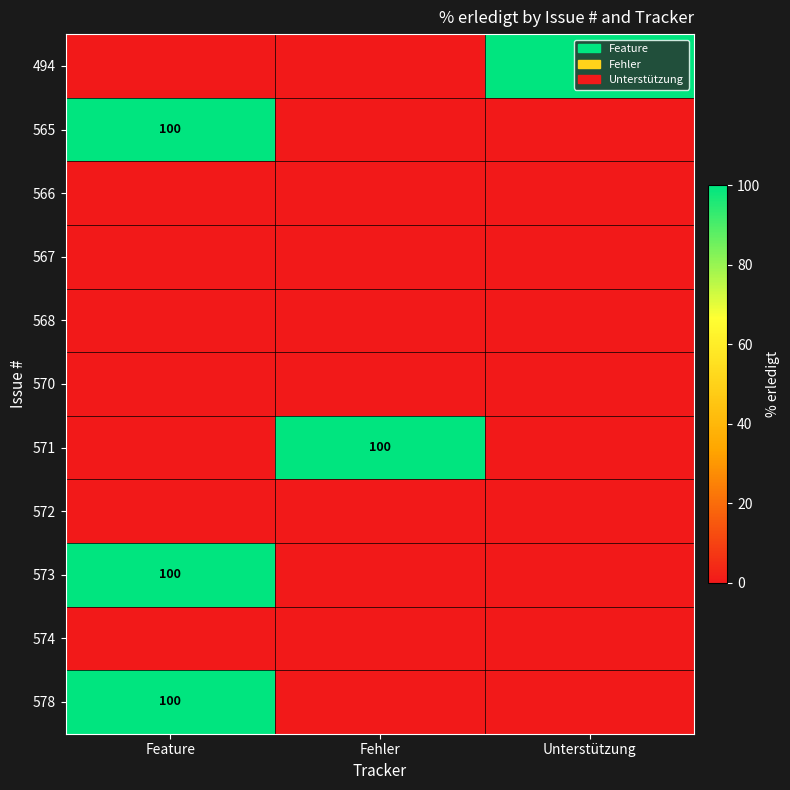

Which label corresponds to the largest value in the chart?

Unterstützung